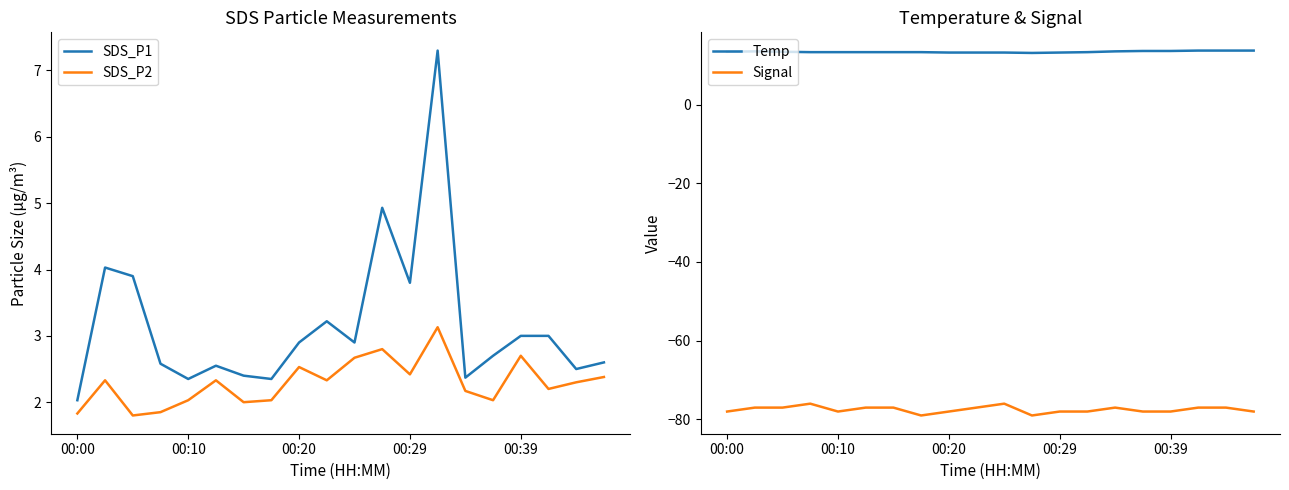

True or false: SDS_P2 and SDS_P1 intersect in this chart.

False